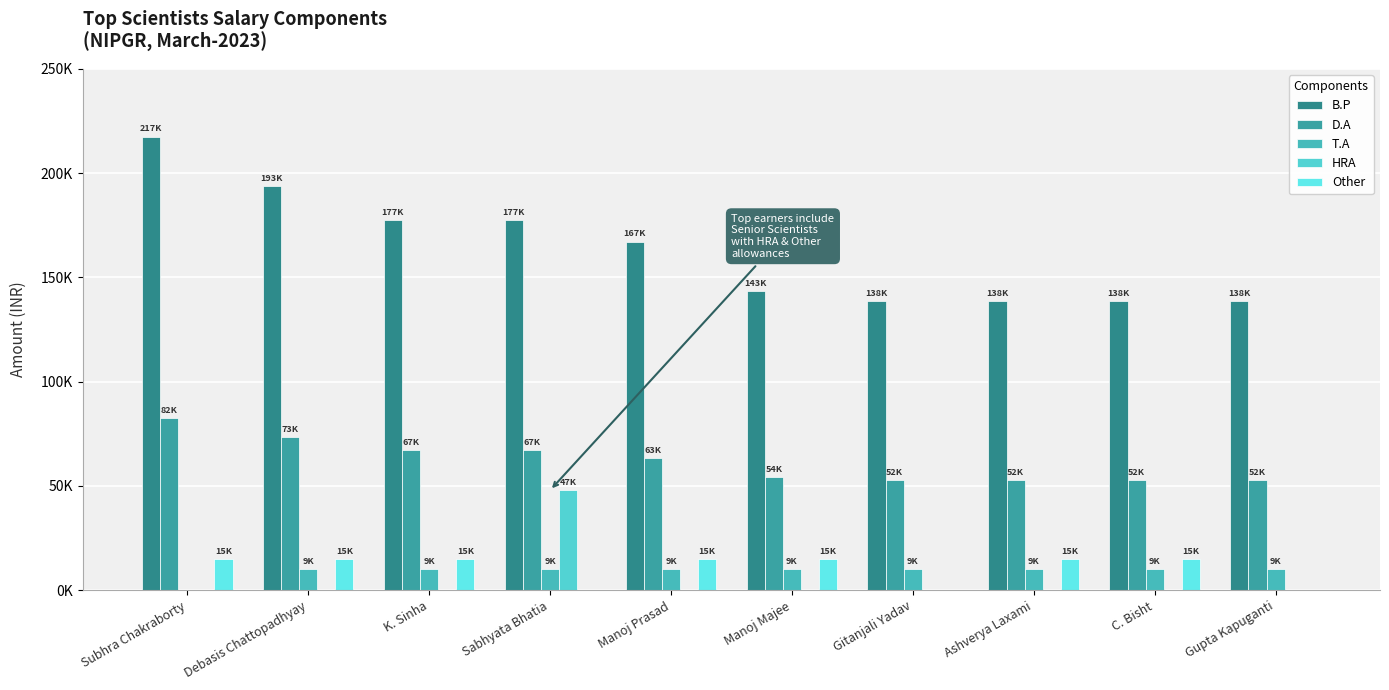

What is the label of the 6th bar from the left?

Manoj Majee